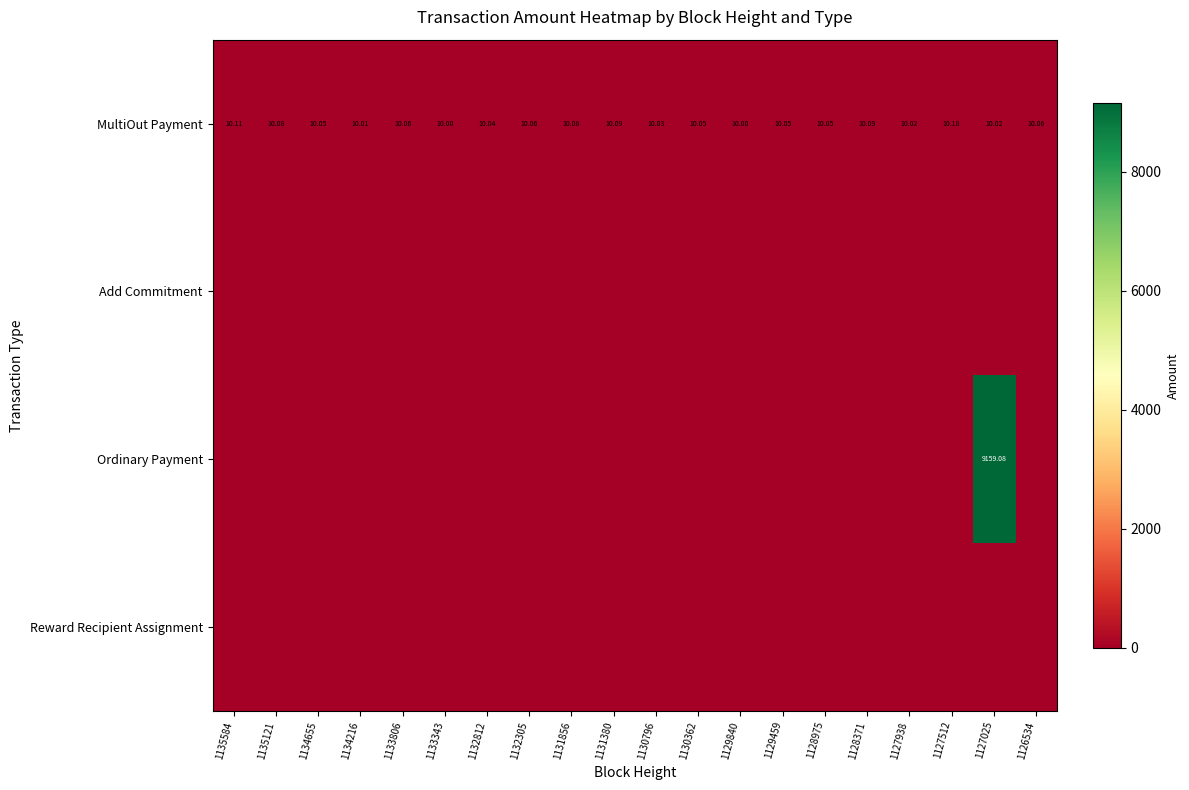

True or false: MultiOut Payment has a value of 16.7 at 1133343.

False